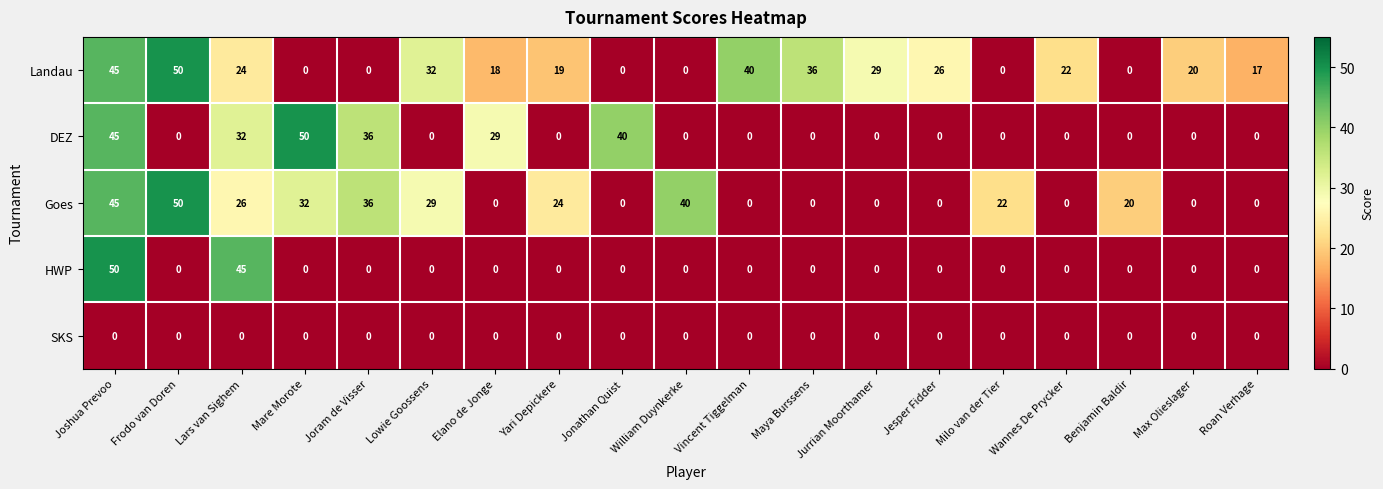

At how many categories does at least one series exceed 11?

19